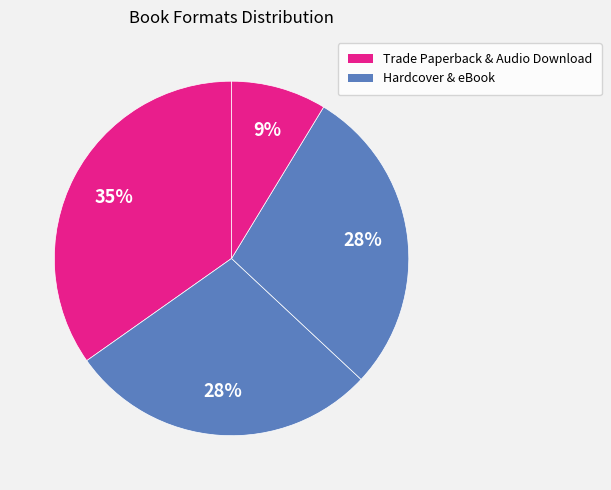

How many slices are in this pie chart?

4